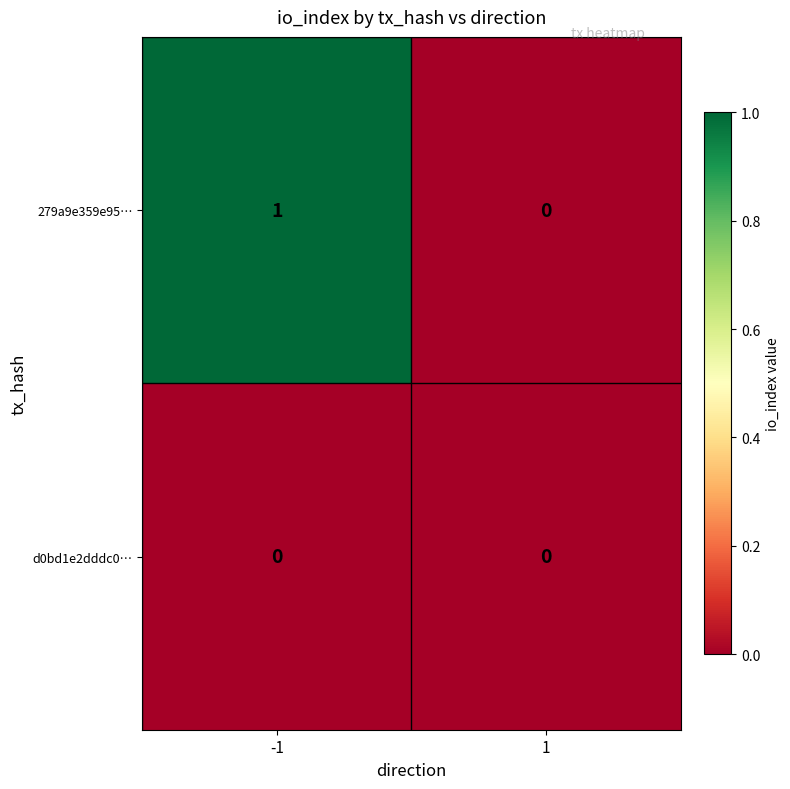

Between -1 and 1, which series saw the biggest shift?

279a9e359e95…